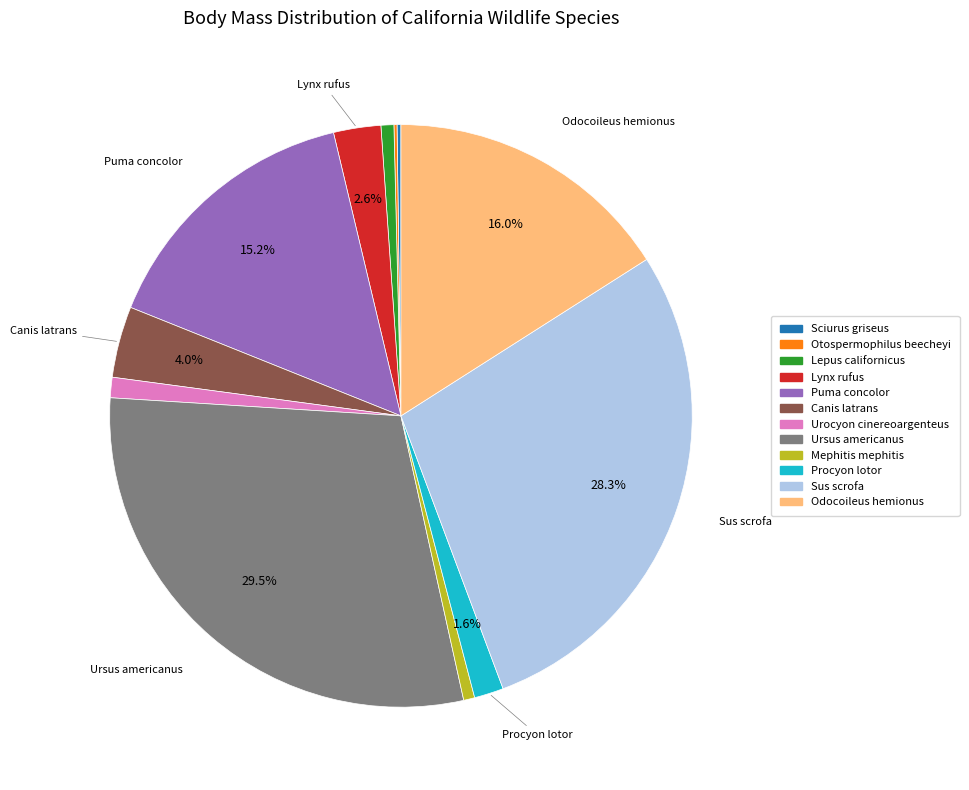

Is it true that Mephitis mephitis is 11% of the pie?

False